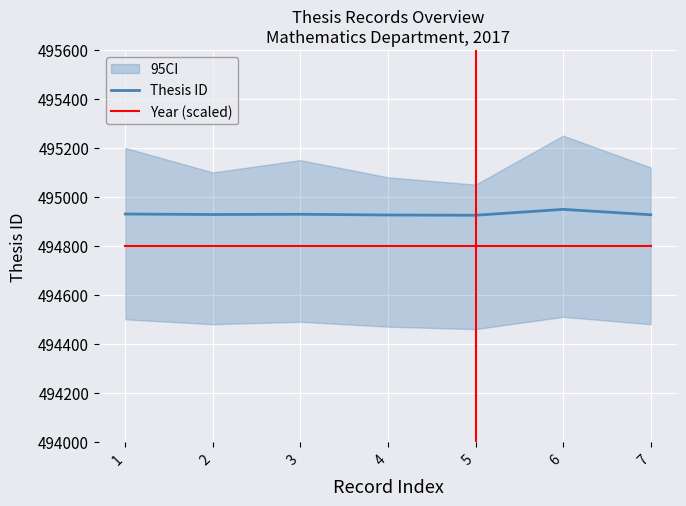

True or false: Thesis ID and Year (scaled) cross at least once.

False